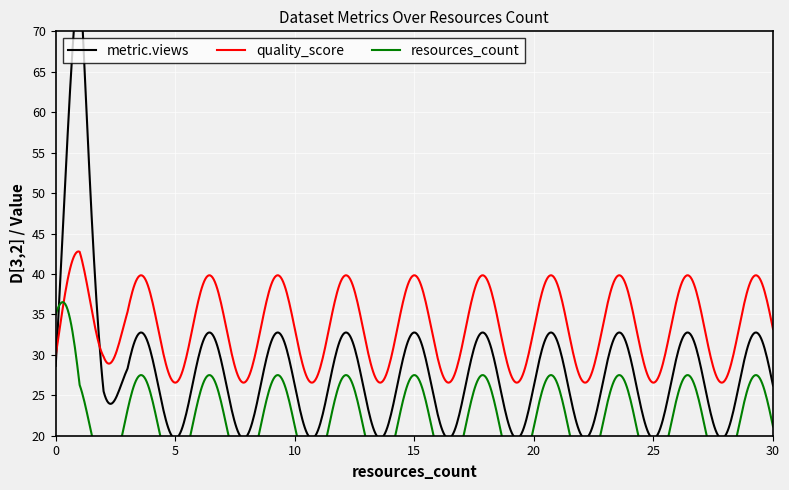

Between 1 and 1, which series saw the biggest shift?

metric.views